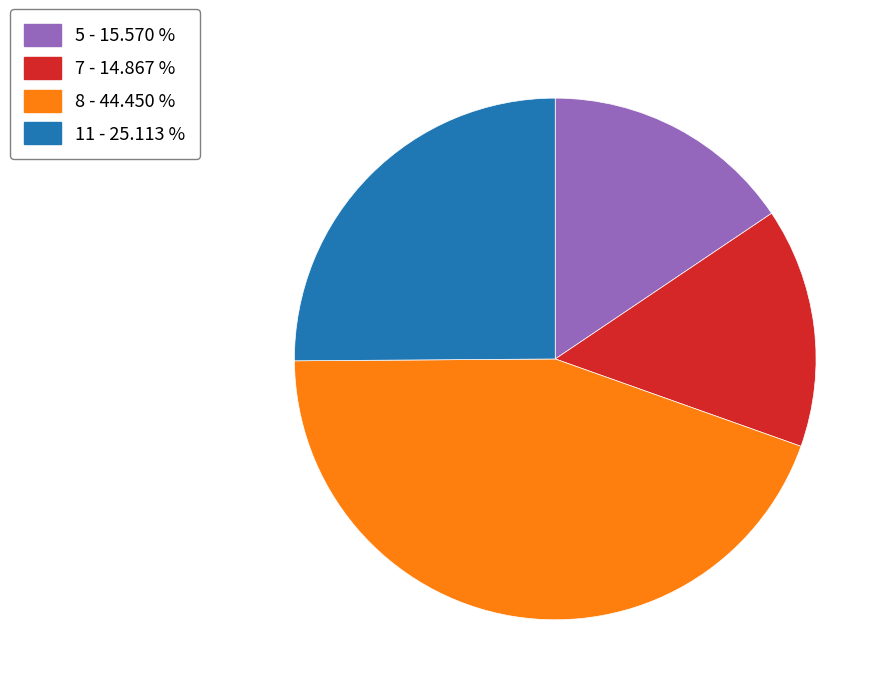

Is there a majority slice in this chart?

No